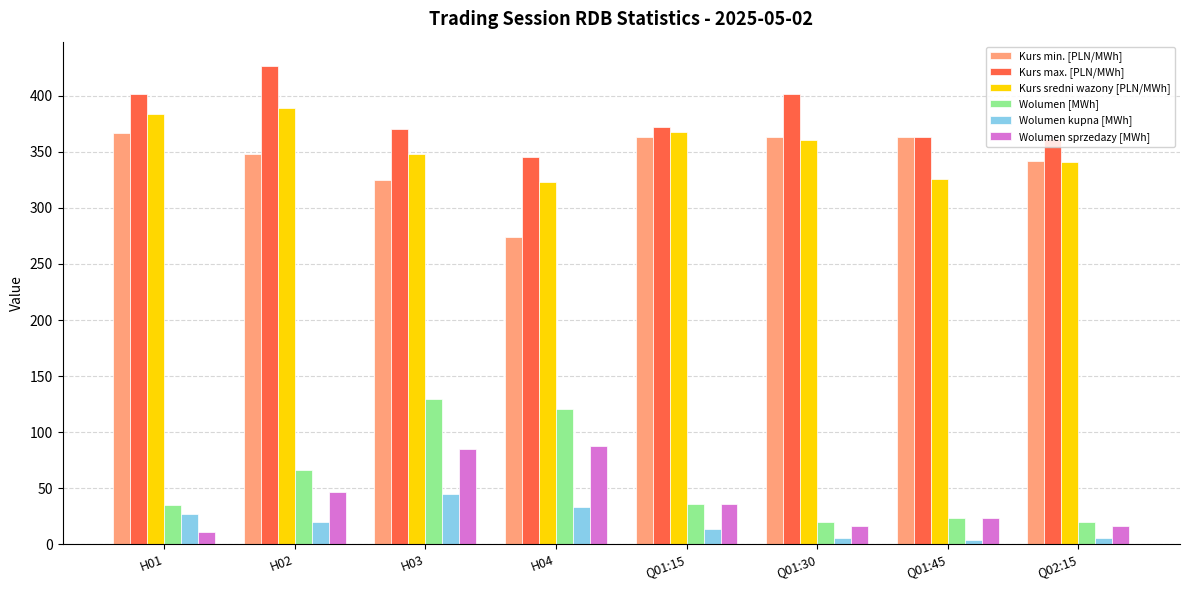

Is it true that Kurs max. [PLN/MWh] equals 345.6 at H04?

True